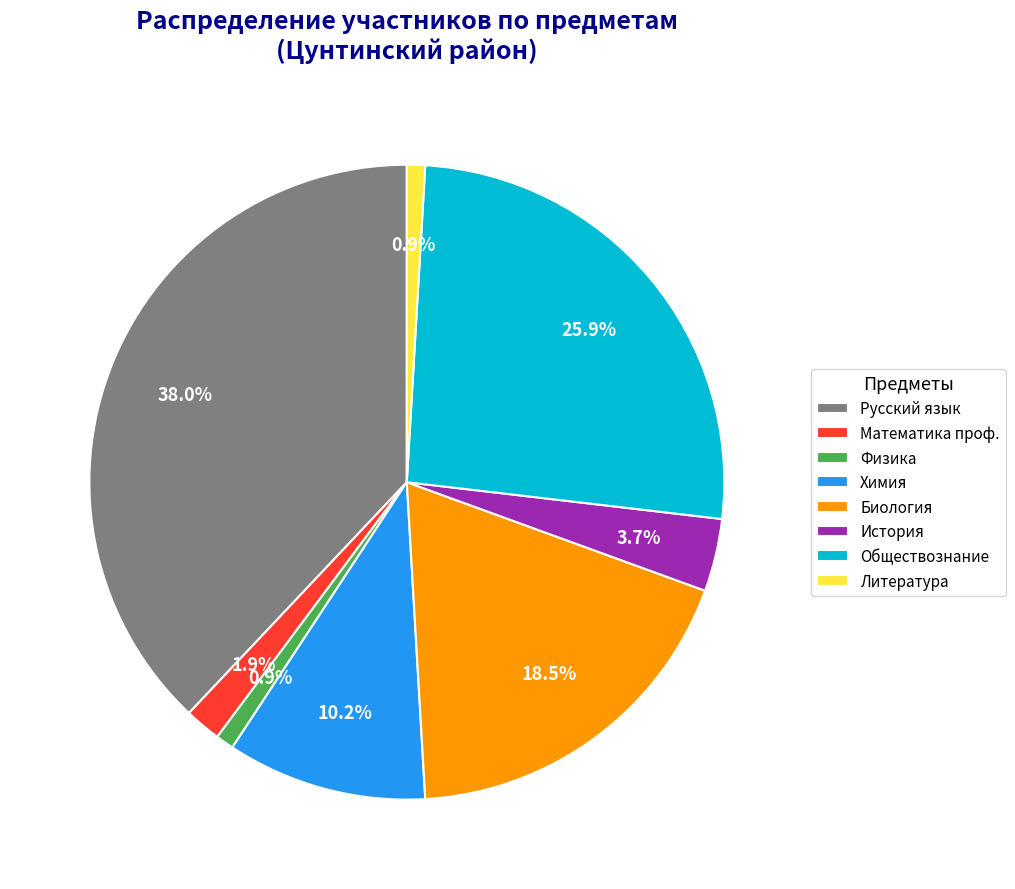

To the nearest percent, what portion does История represent?

4%